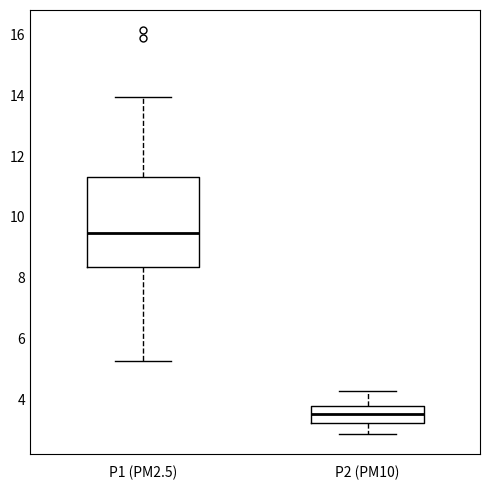

Where is the lower edge of the box for P1 (PM2.5) on the y-axis? The values are not printed on the chart, so give them approximately, as read against the axis.

8.4